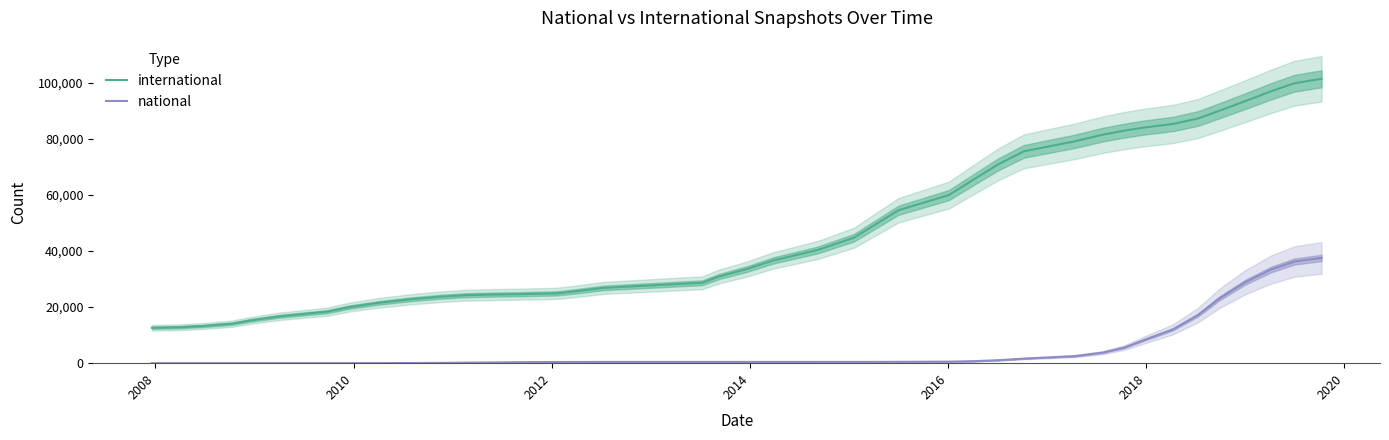

At how many categories does at least one series exceed 58991?

15